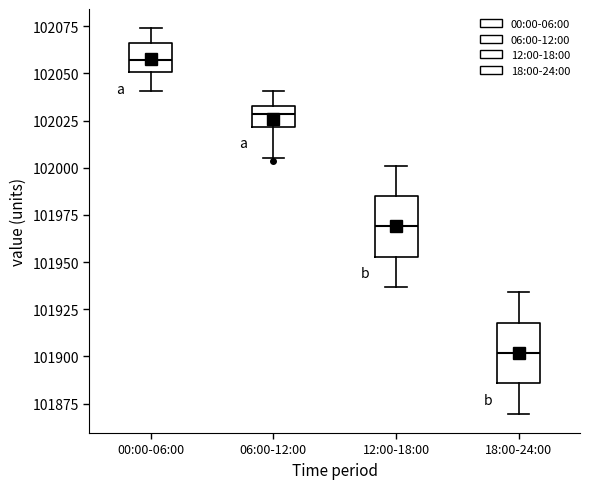

Reading left to right, read every box against the y-axis: the position of its median line, the range the box covers, and the ends of its whiskers. The values are not printed on the chart, so give them approximately, as read against the axis.

00:00-06:00: median 102055, box 102050 to 102065, whiskers 102040 to 102075
06:00-12:00: median 102030, box 102020 to 102035, whiskers 102005 to 102040
12:00-18:00: median 101970, box 101955 to 101985, whiskers 101935 to 102000
18:00-24:00: median 101900, box 101885 to 101920, whiskers 101870 to 101935